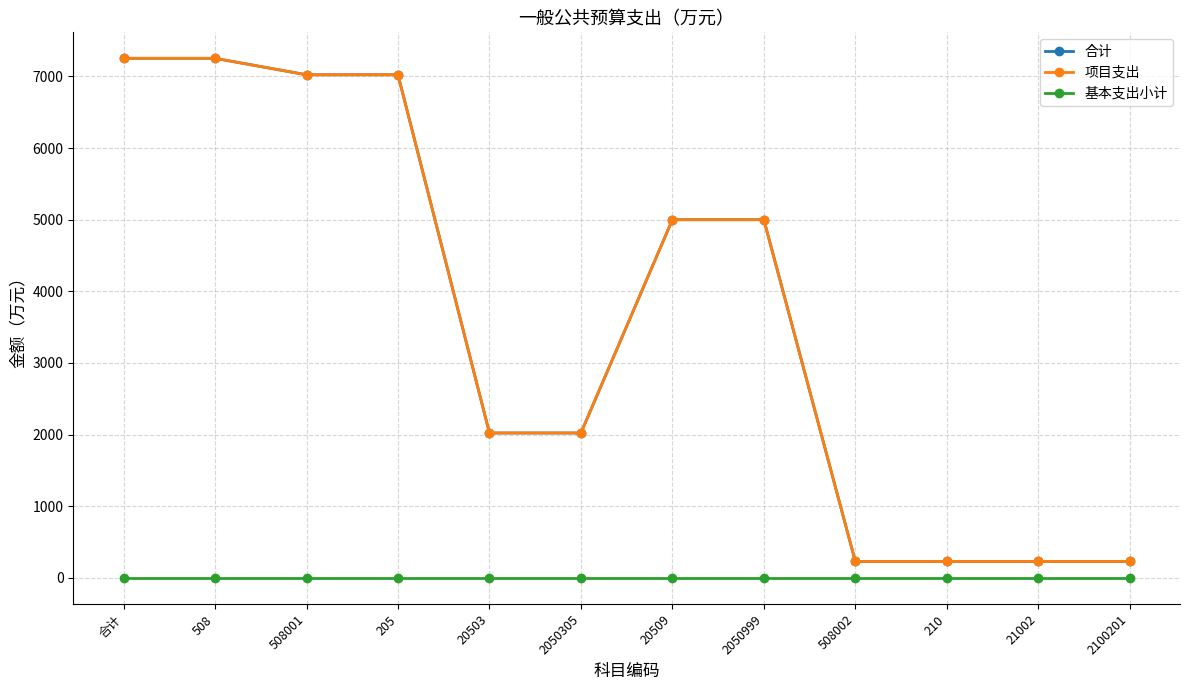

True or false: 合计 and 项目支出 cross at least once.

False